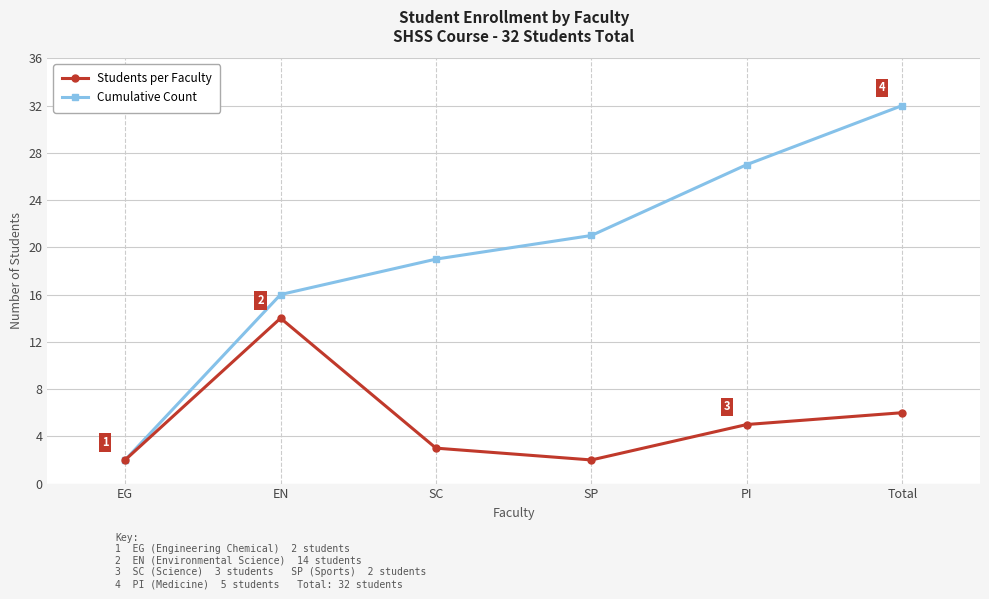

Reading right to left, list all the values displayed in this chart.

Students per Faculty: Total=6	PI=5	SP=2	SC=3	EN=14	EG=2
Cumulative Count: Total=32	PI=27	SP=21	SC=19	EN=16	EG=2